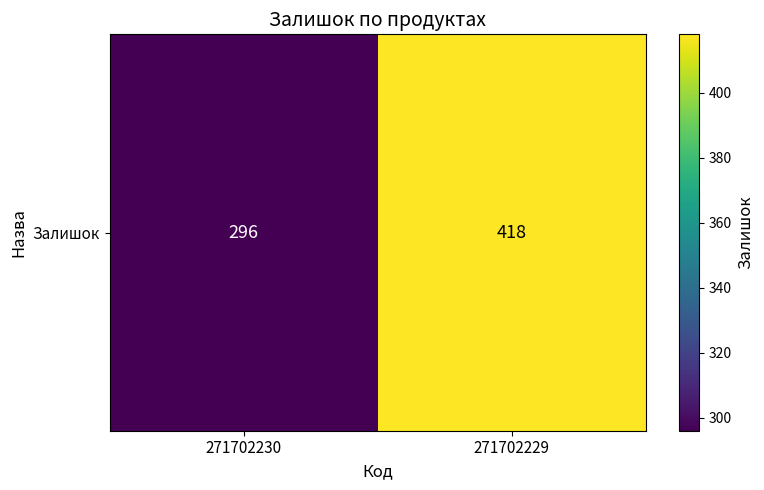

Between 271702230 and 271702229, which is larger?

271702229